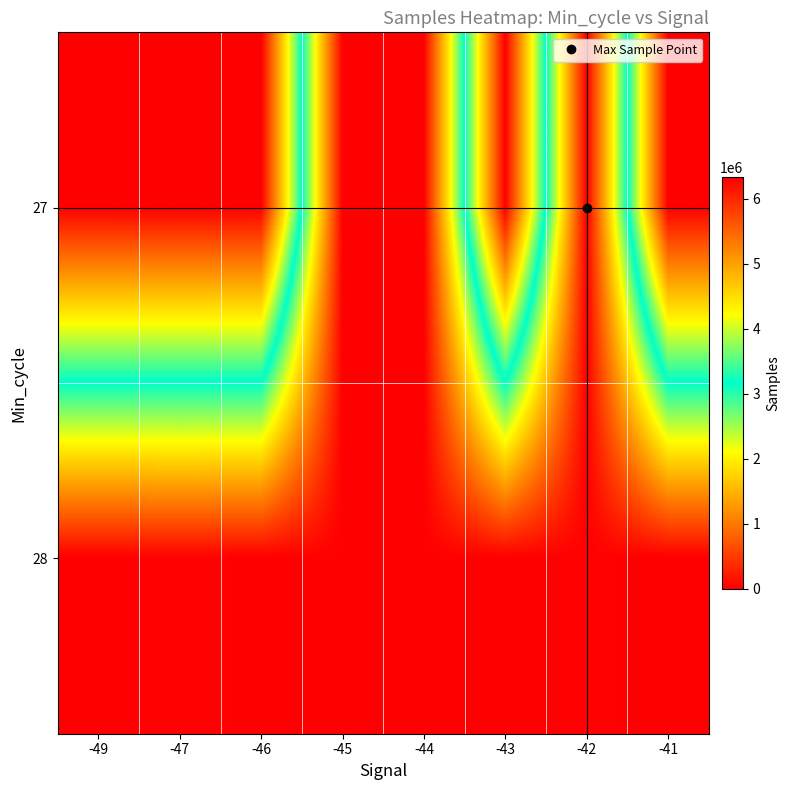

Rank the series by their maximum value, from highest to lowest.

27, 28